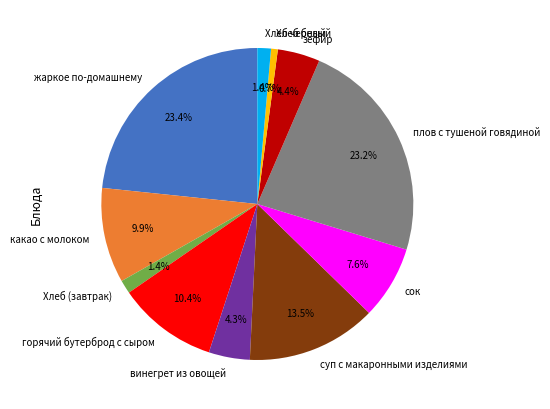

Does any single category account for the majority?

No